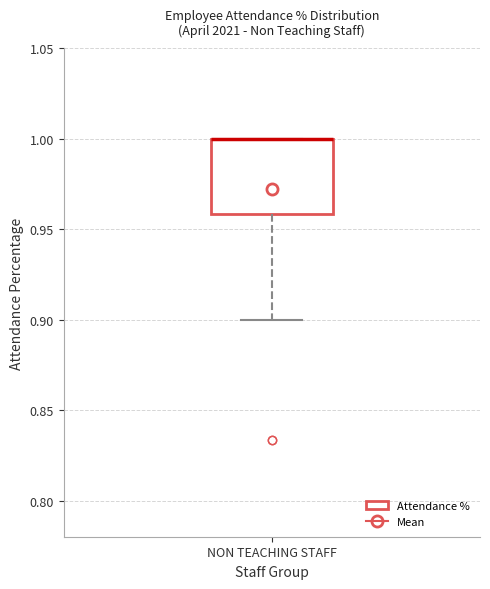

Where is the upper edge of the box for NON TEACHING STAFF on the y-axis? The values are not printed on the chart, so give them approximately, as read against the axis.

1.00